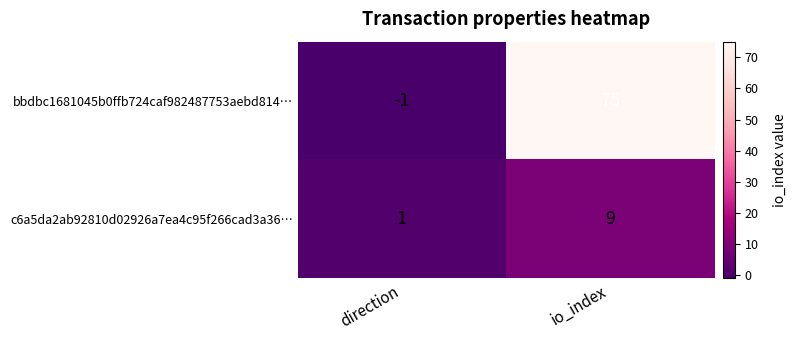

Reading right to left, transcribe all the data shown in this chart.

bbdbc1681045b0ffb724caf982487753aebd814…: io_index=75	direction=-1
c6a5da2ab92810d02926a7ea4c95f266cad3a36…: io_index=9	direction=1